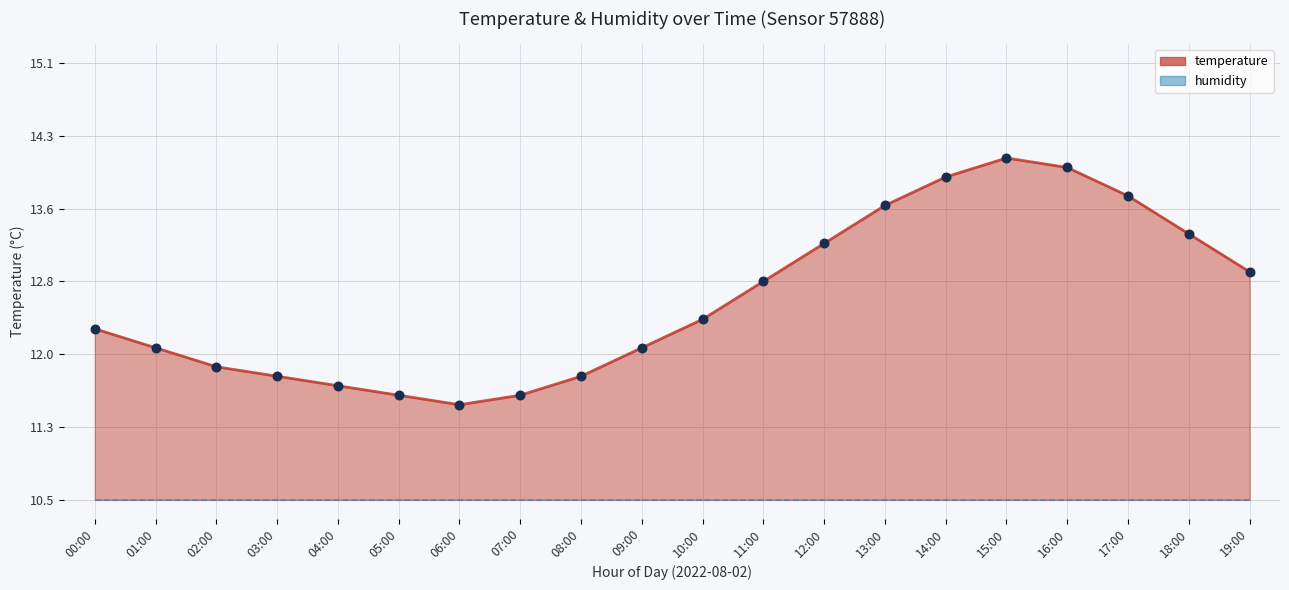

What is the change in value from 00:00 to 09:00?

-0.2